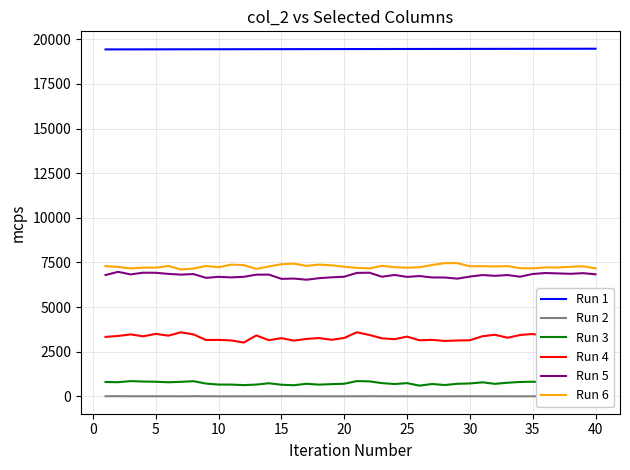

What is the minimum value for Run 1?

19431